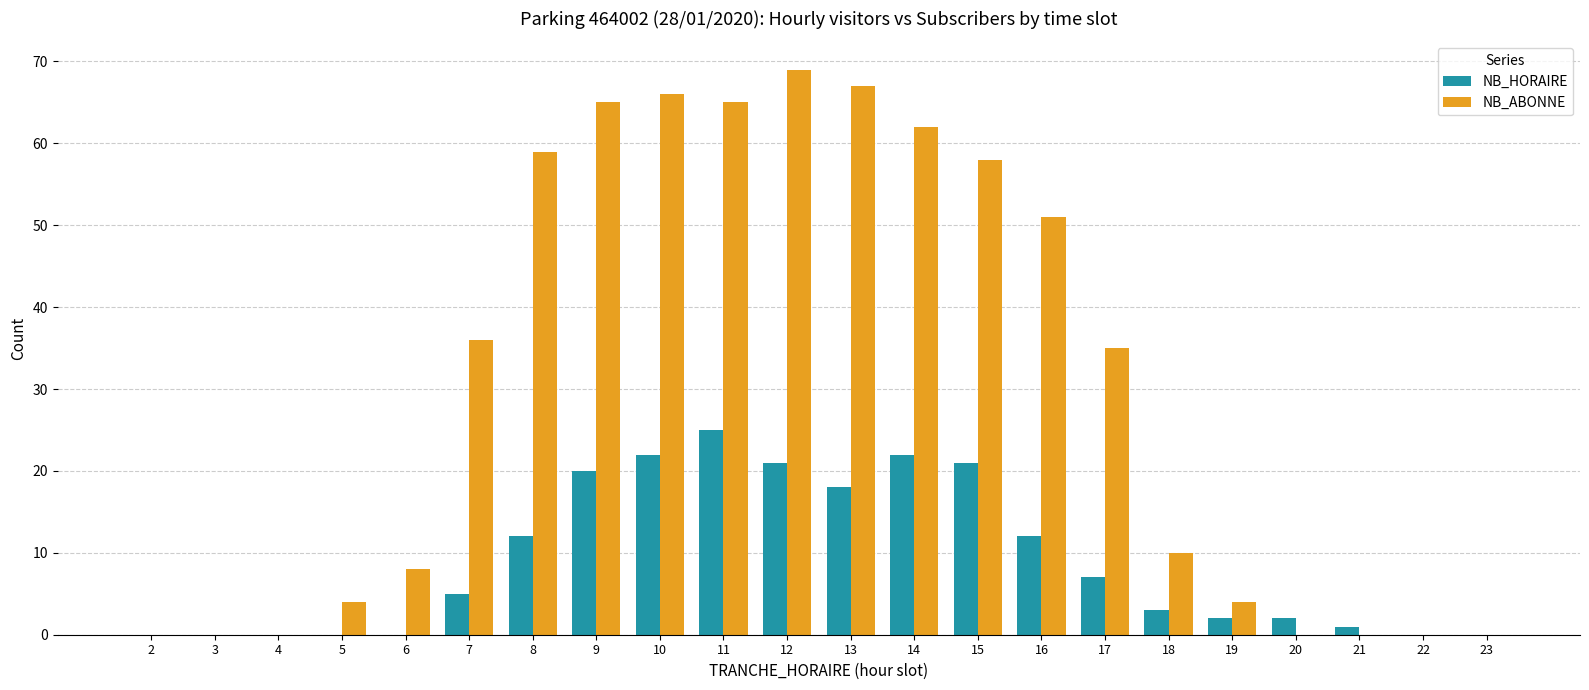

What is the maximum value shown in the chart?

69